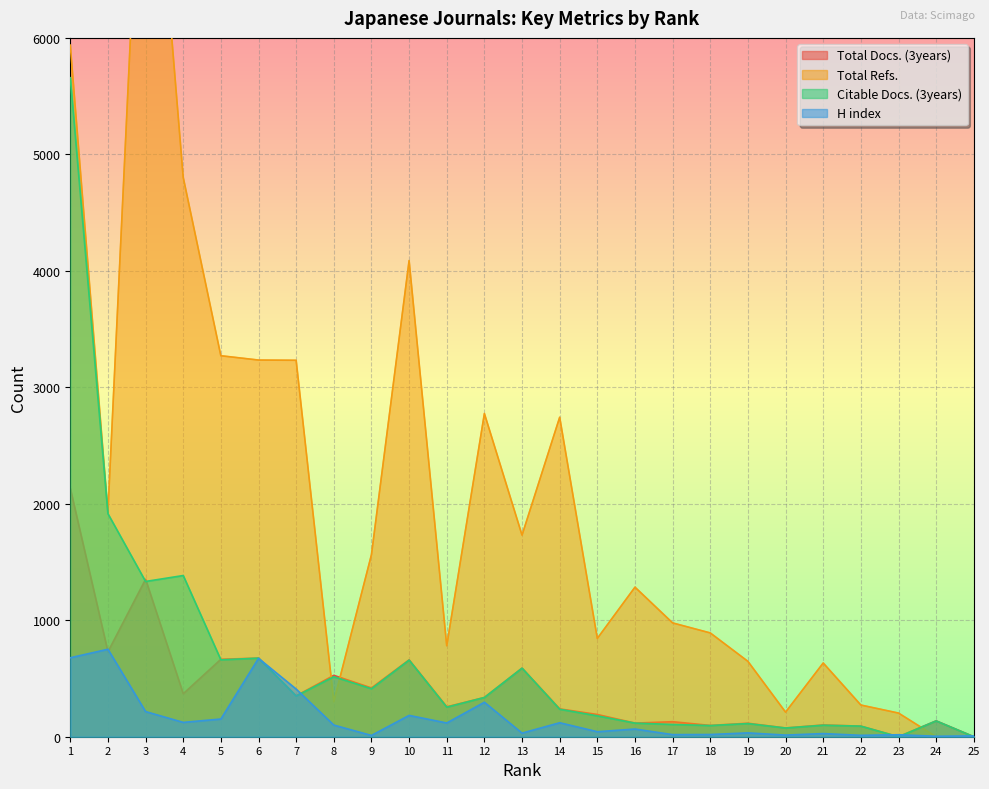

What is the value of the Total Refs. point at the 22nd from the left?

272